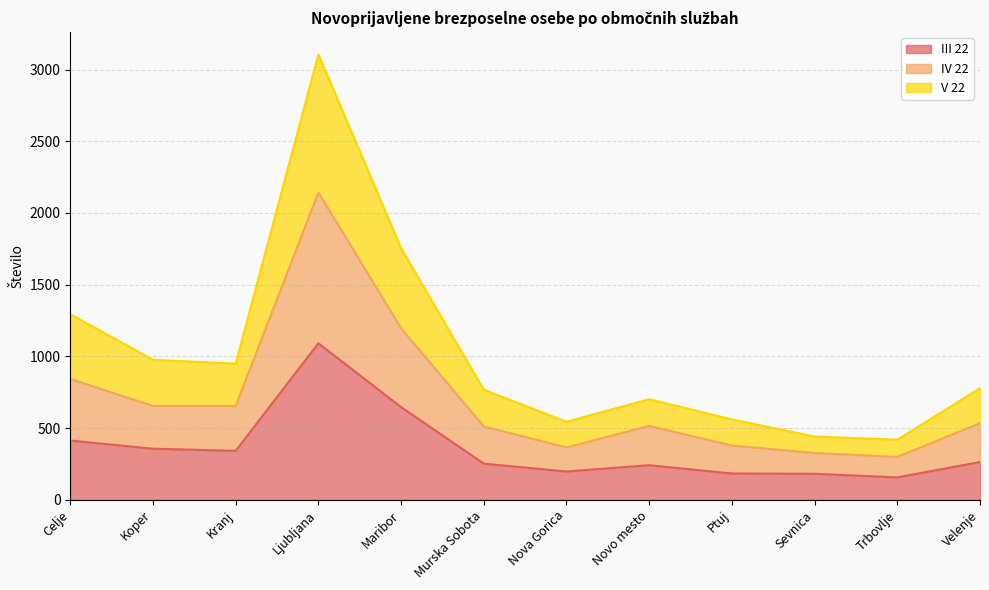

Between Celje and Ptuj, which is larger?

Celje